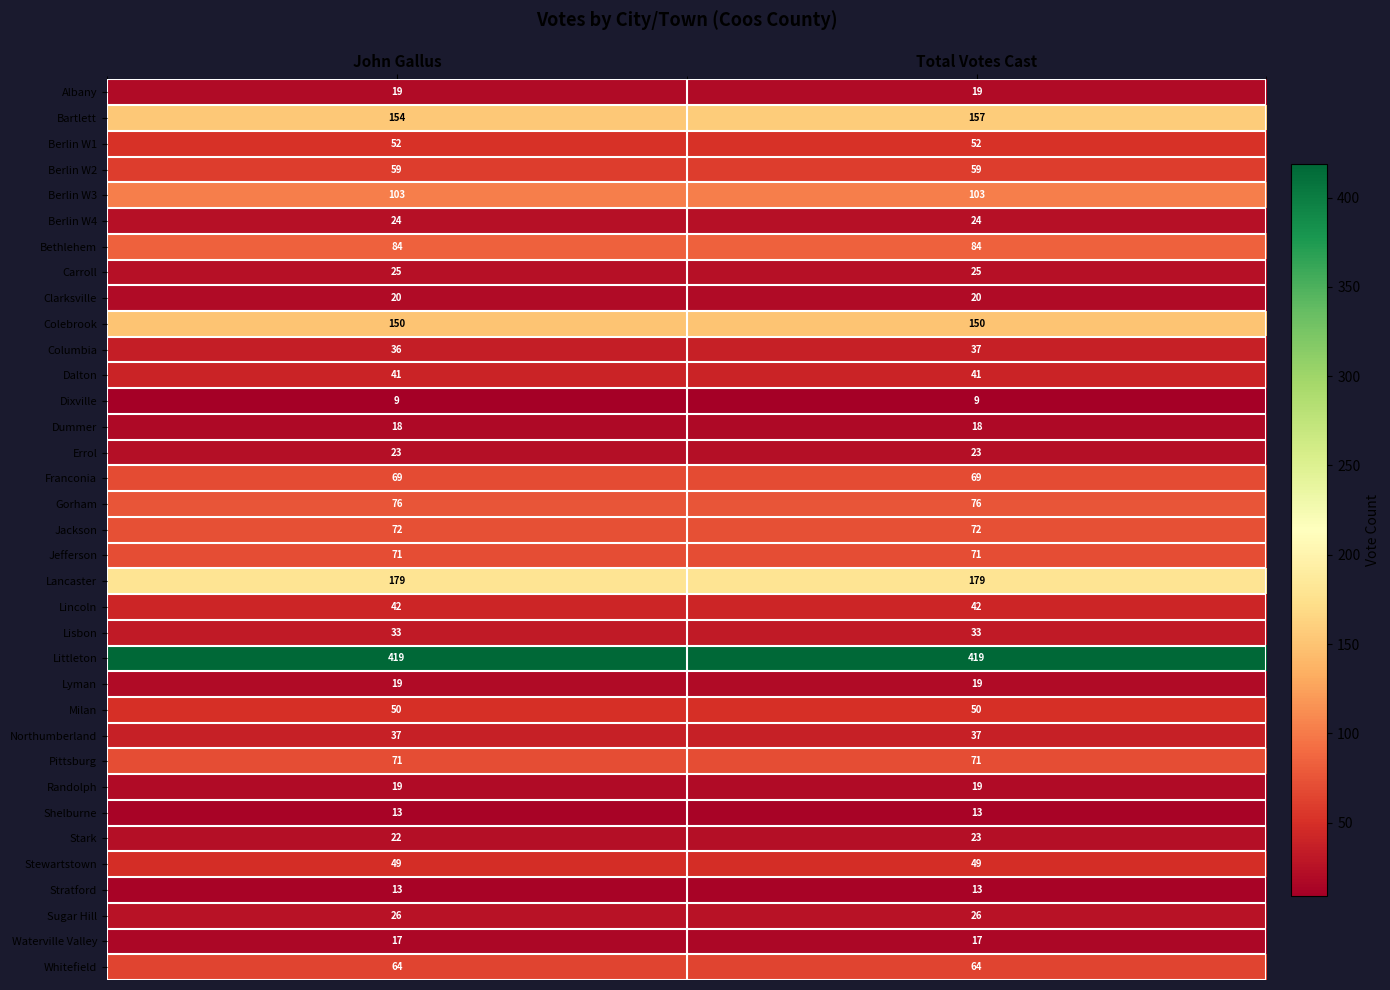

The Northumberland series shows 8 at Total Votes Cast. True or false?

False